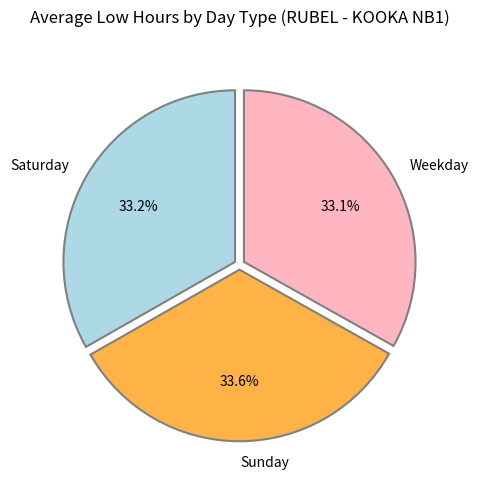

Is there any slice that represents more than half of the pie?

No